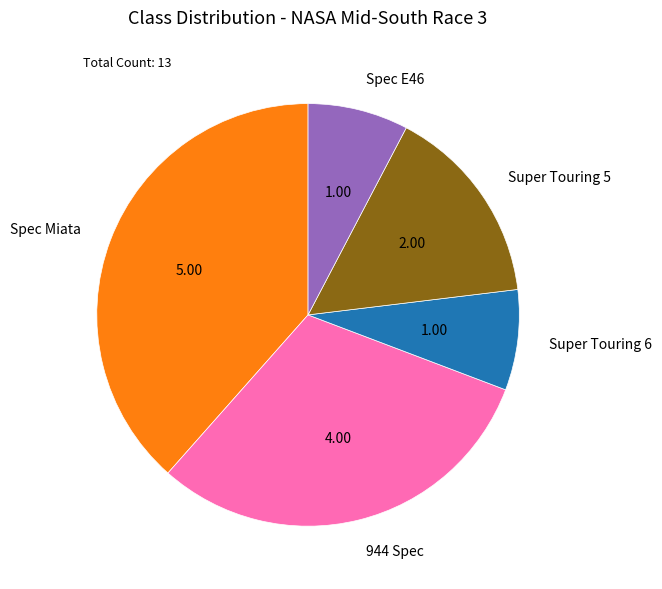

Is Spec E46 the majority of the pie?

No